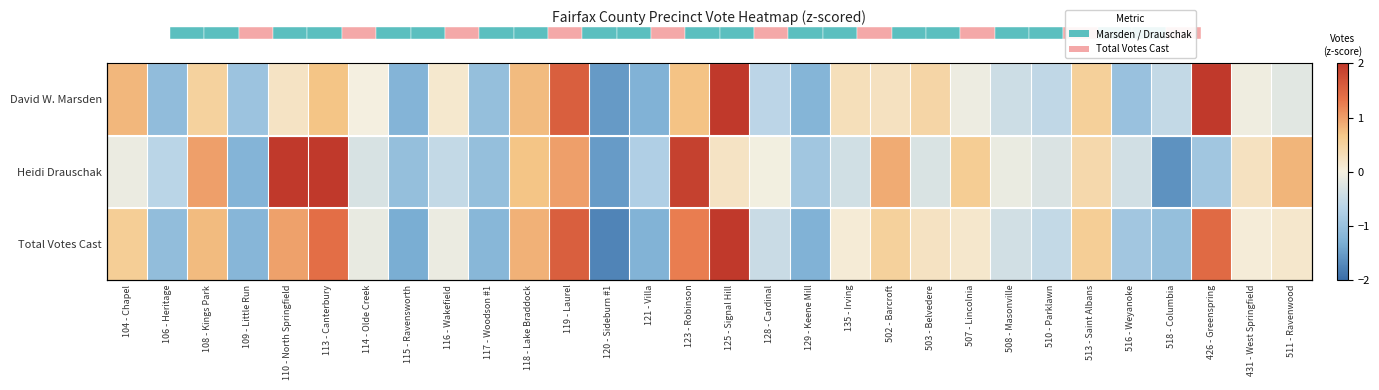

What is the total value across all series at 115 - Ravensworth?

-3.6